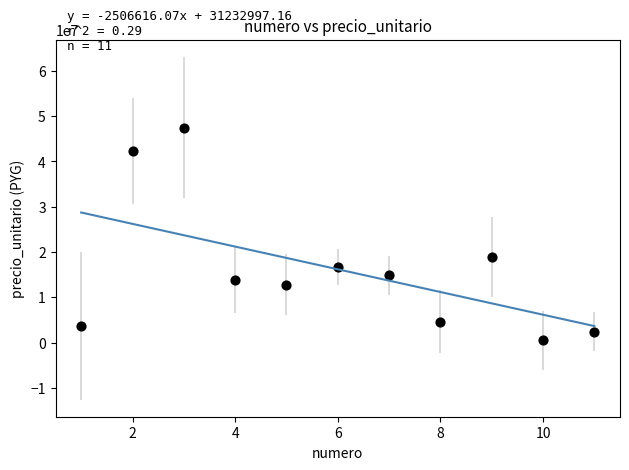

What is the range of X values (max minus min)?

10